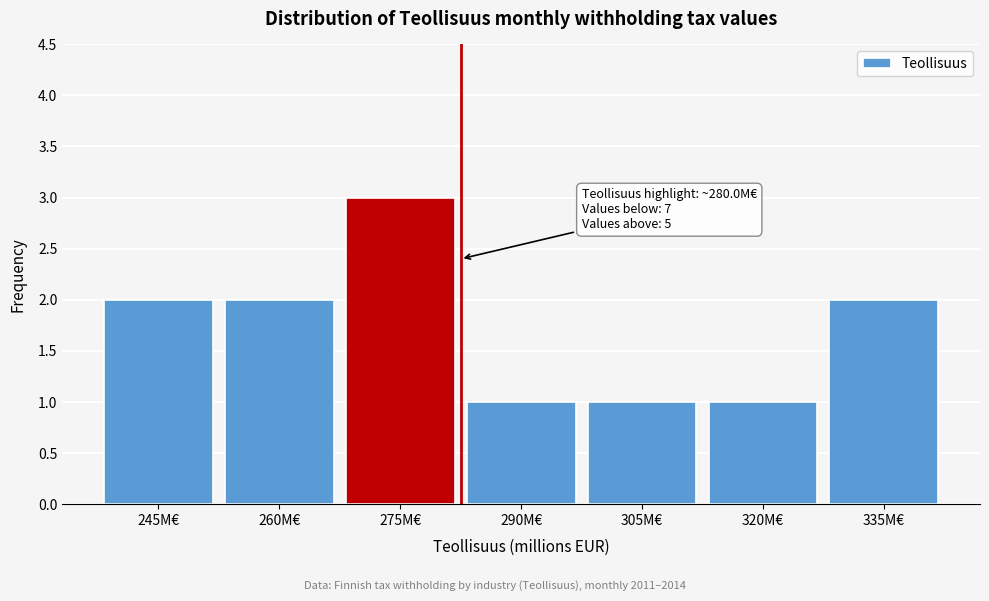

Reading left to right, list all the values displayed in this chart.

245M€=2	260M€=2	275M€=3	290M€=1	305M€=1	320M€=1	335M€=2